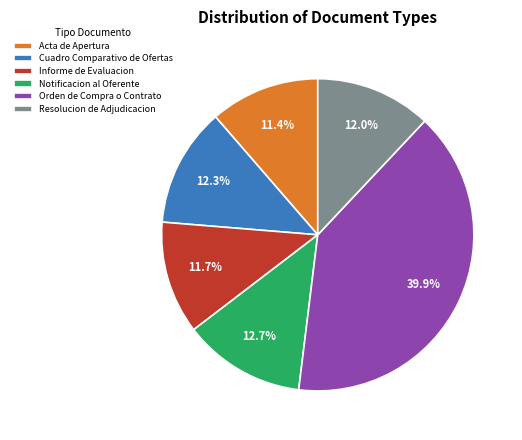

Do Informe de Evaluacion and Orden de Compra o Contrato together represent more than half of the pie?

Yes